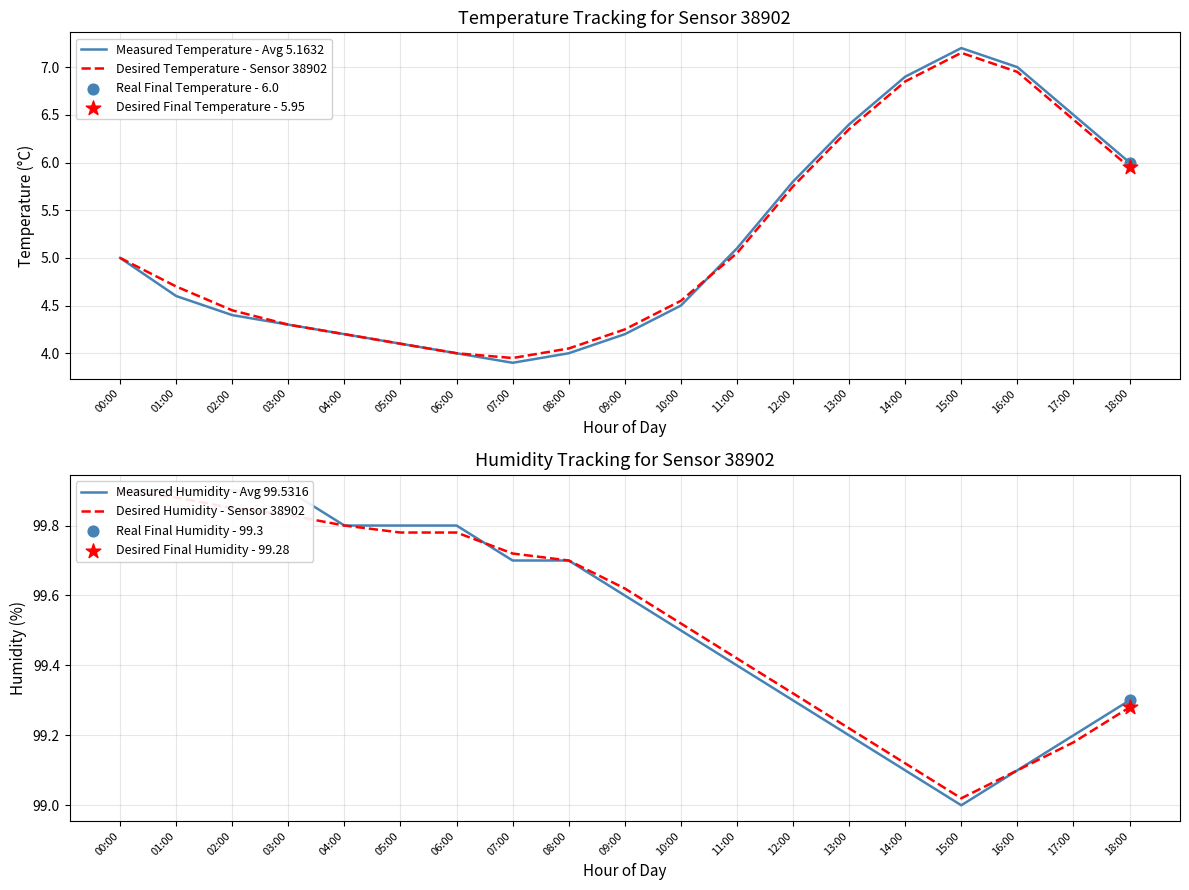

Is the value of Desired Temperature - Sensor 38902 at 15:00 greater than the value of Measured Humidity - Avg 99.5316 at 18:00?

No